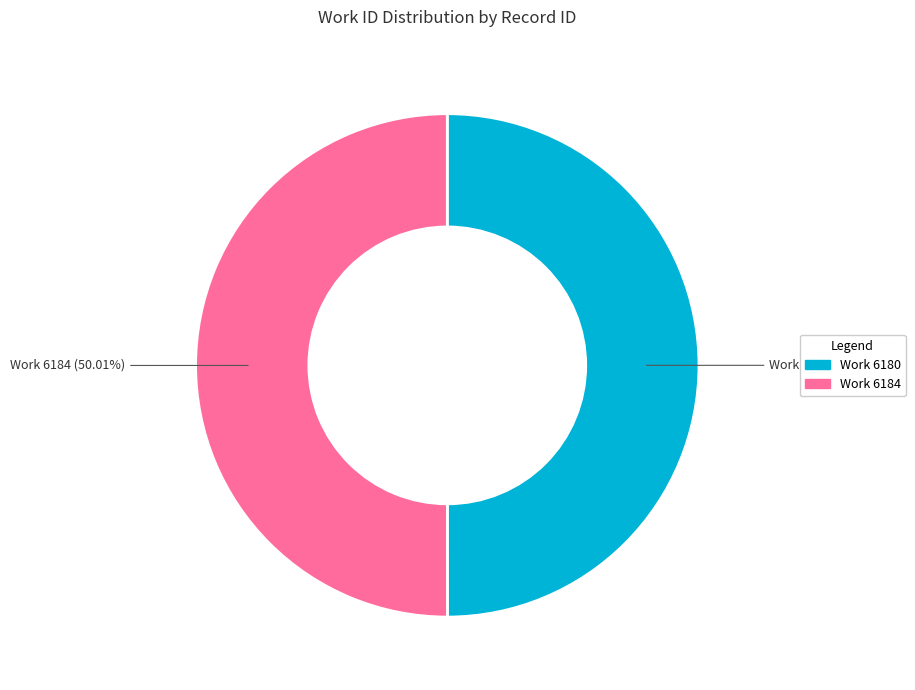

Does any single category account for the majority?

Yes